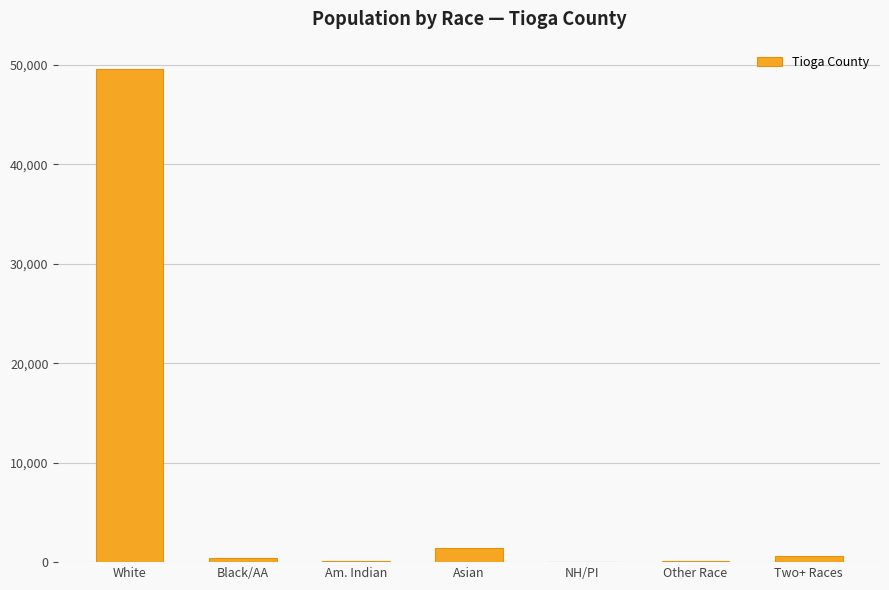

Are the bars horizontal?

No